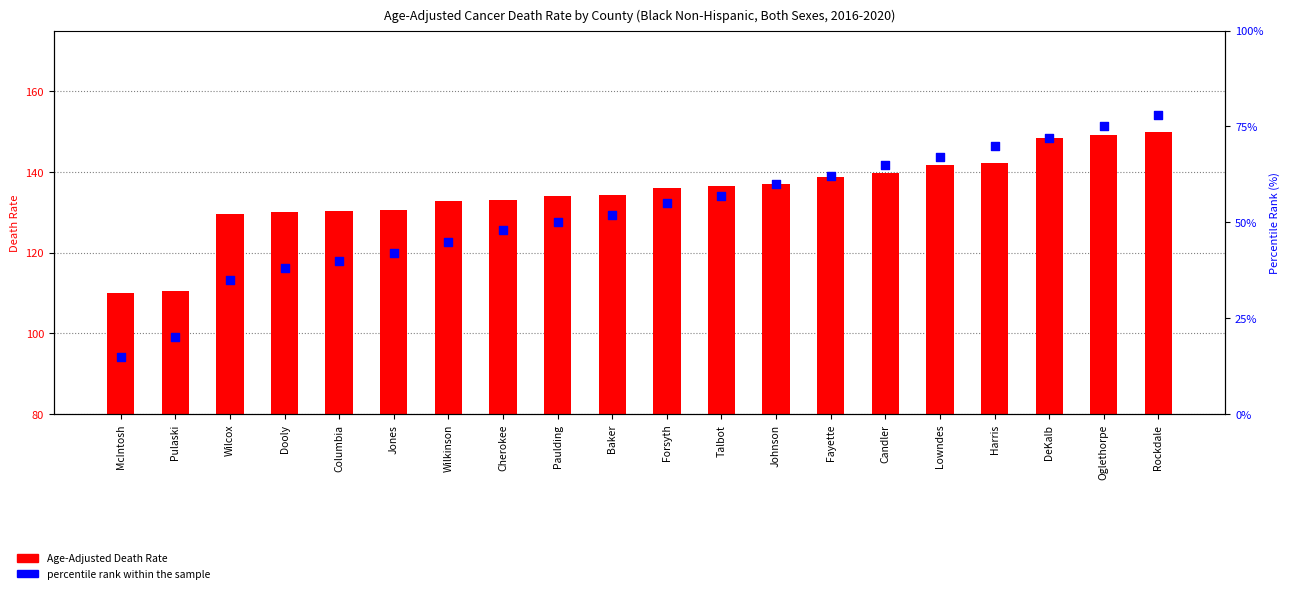

What are all the series names shown in the legend?

Age-Adjusted Death Rate, percentile rank within the sample